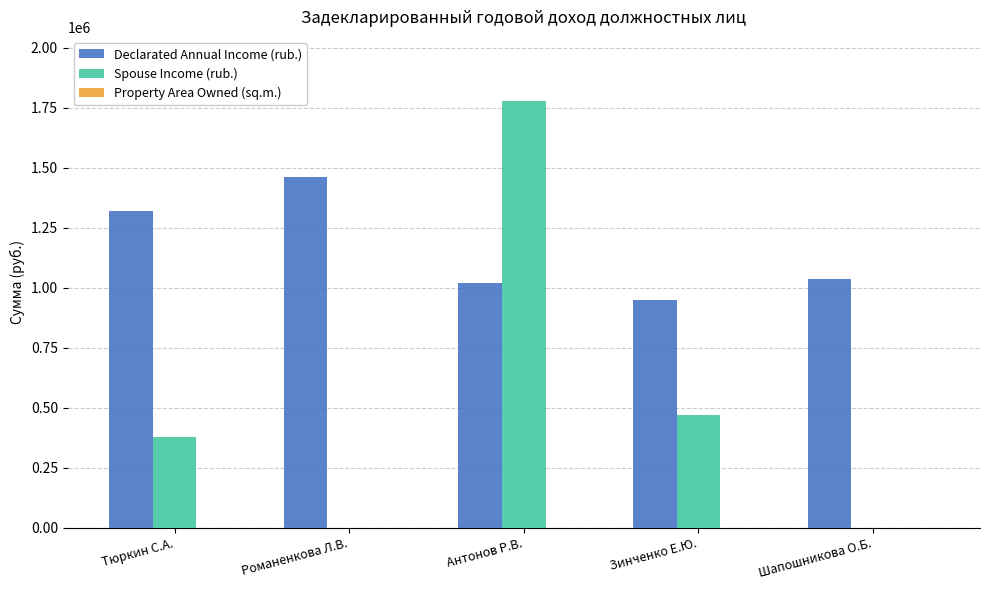

What is the average value of the Spouse Income (rub.) series?

525266.2